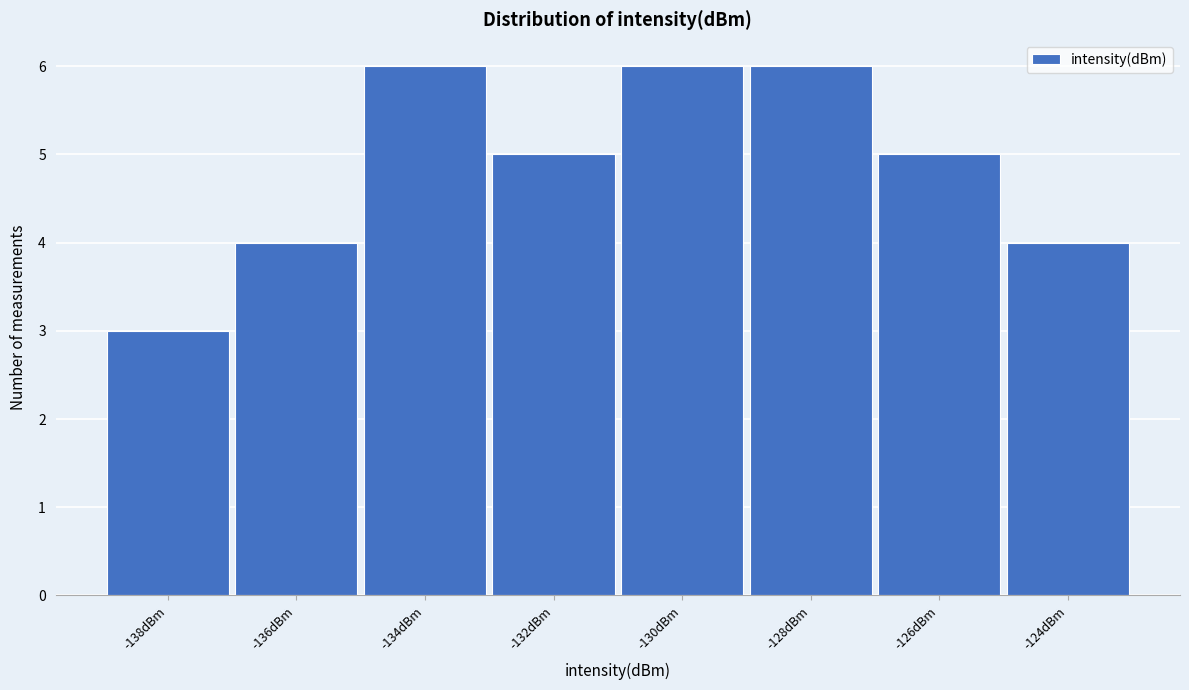

Reading left to right, list all the values displayed in this chart.

3	4	6	5	6	6	5	4